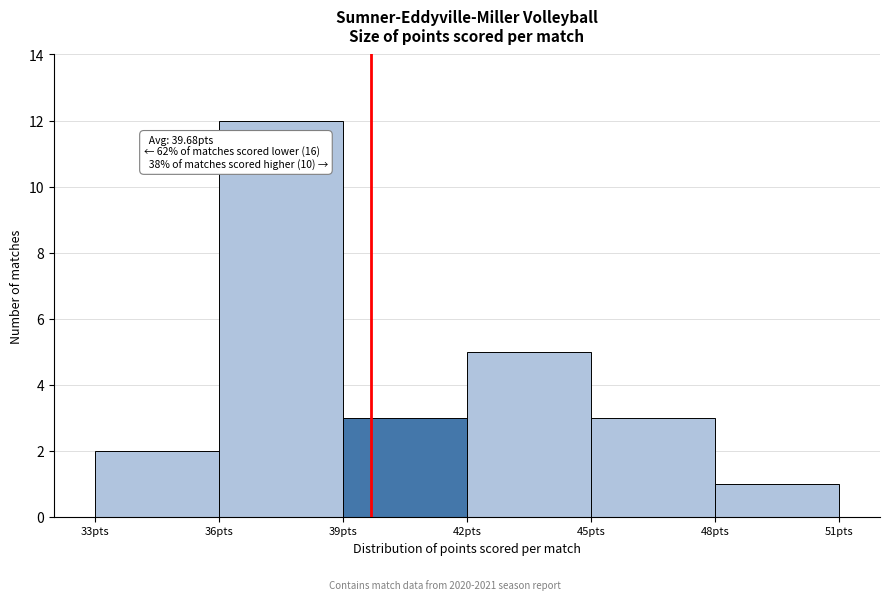

Which range on the x-axis has the tallest bar?

36 to 39